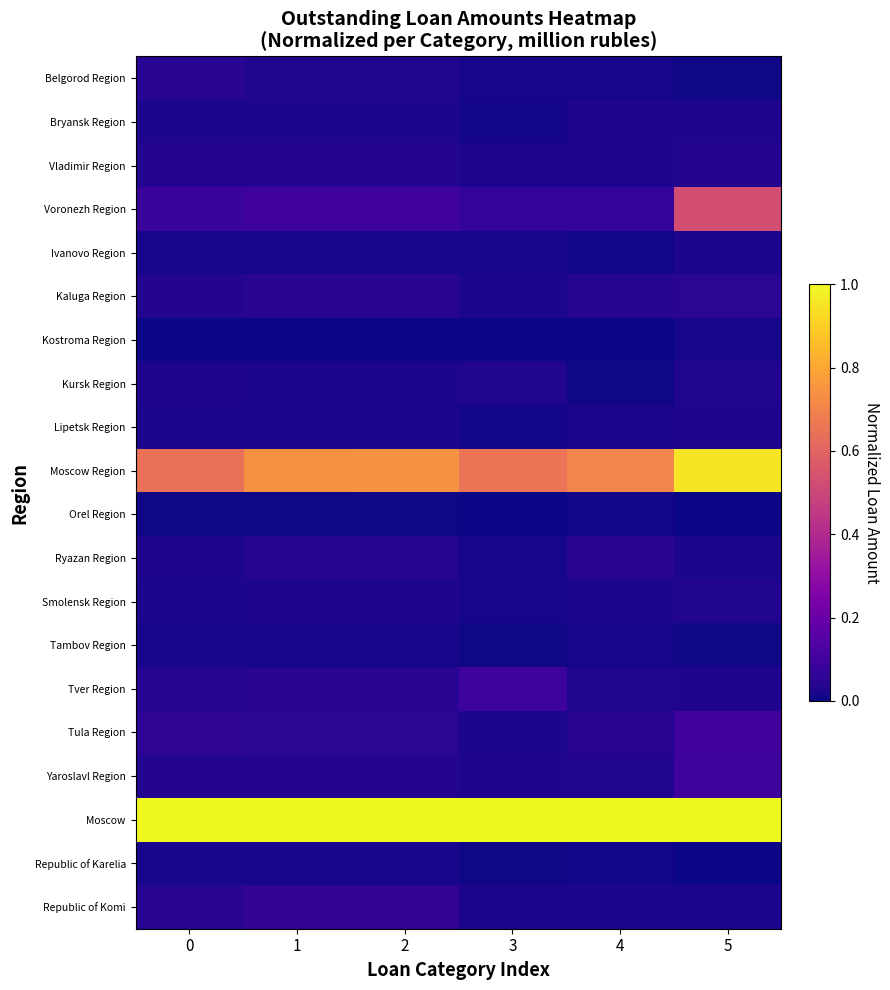

How many data points does each series have?

6